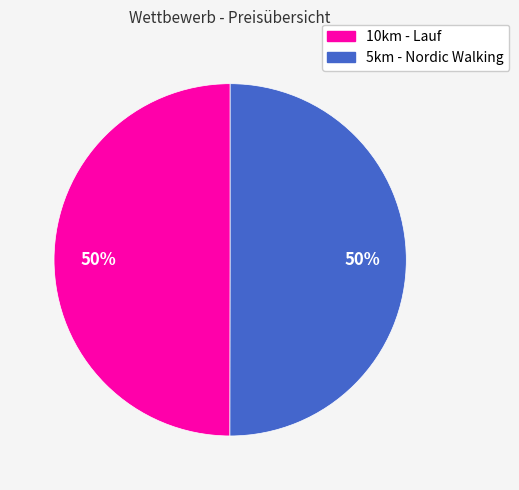

To the nearest percent, what percentage of the pie is 10km - Lauf?

50%